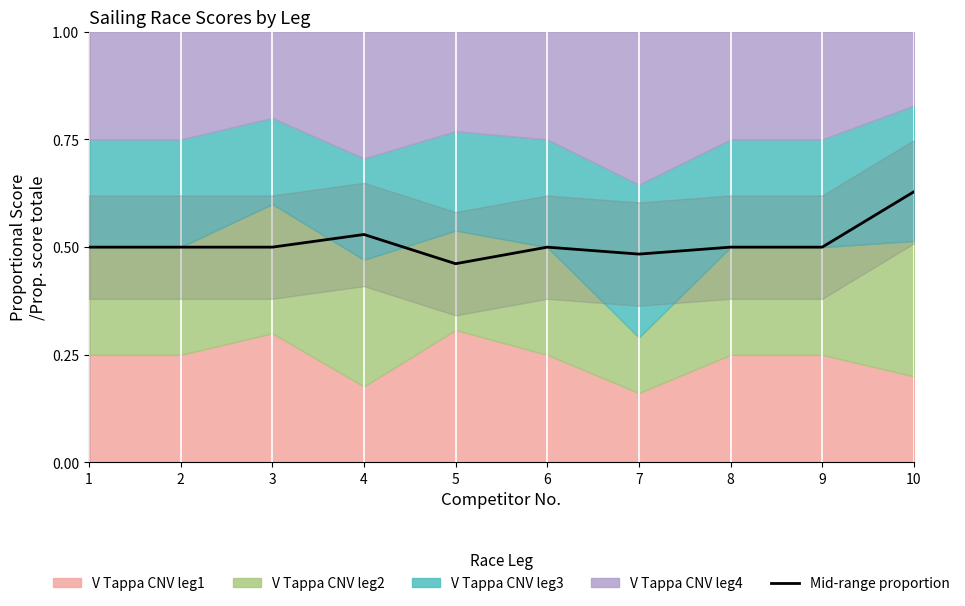

True or false: the data shows 0.2 at 2.

False